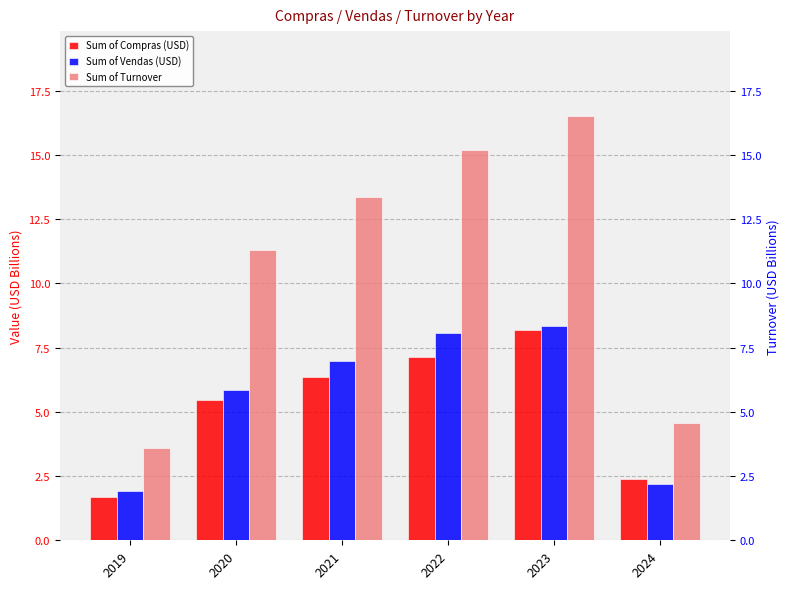

List the series in order of their peak value, highest first.

Sum of Turnover, Sum of Vendas (USD), Sum of Compras (USD)